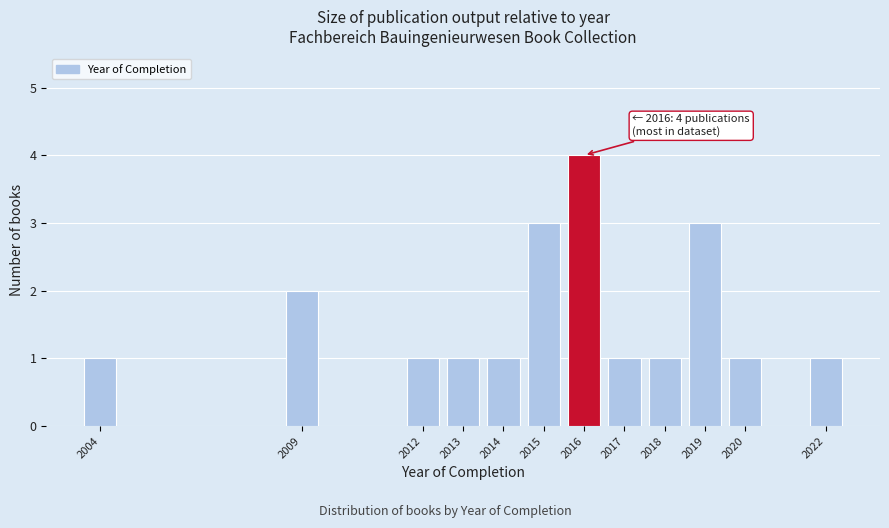

Reading left to right, list all the values displayed in this chart.

2004=1	2009=2	2012=1	2013=1	2014=1	2015=3	2016=4	2017=1	2018=1	2019=3	2020=1	2022=1